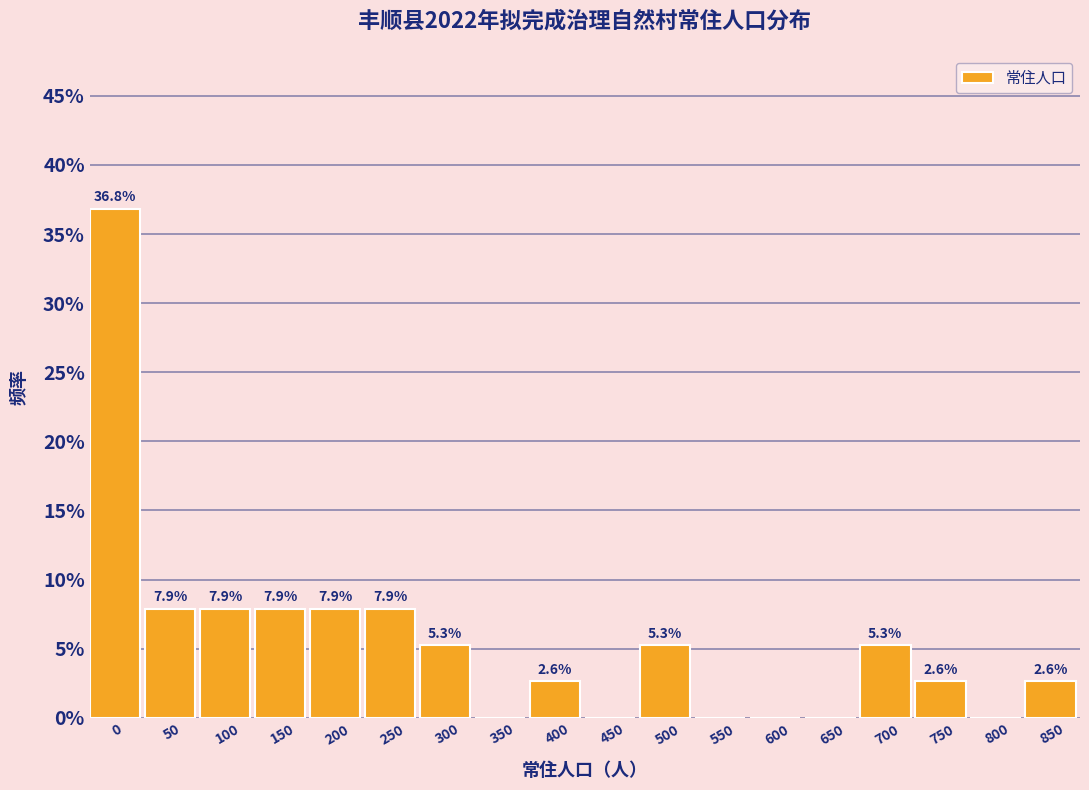

Reading left to right, transcribe all the data shown in this chart.

0=36.8	50=7.9	100=7.9	150=7.9	200=7.9	250=7.9	300=5.3	350=0.0	400=2.6	450=0.0	500=5.3	550=0.0	600=0.0	650=0.0	700=5.3	750=2.6	800=0.0	850=2.6